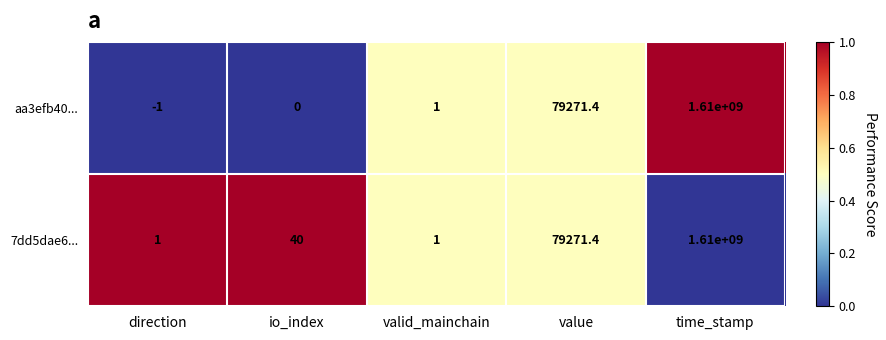

What is the average value of the 7dd5dae6... series?

322015862.7